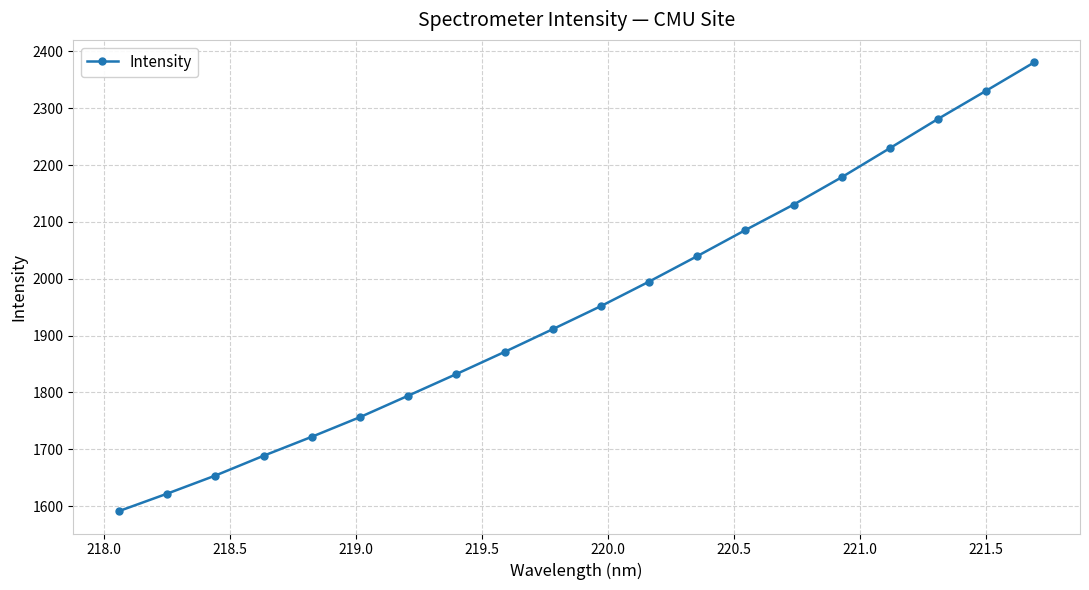

What is the sum of all values?

39048.3